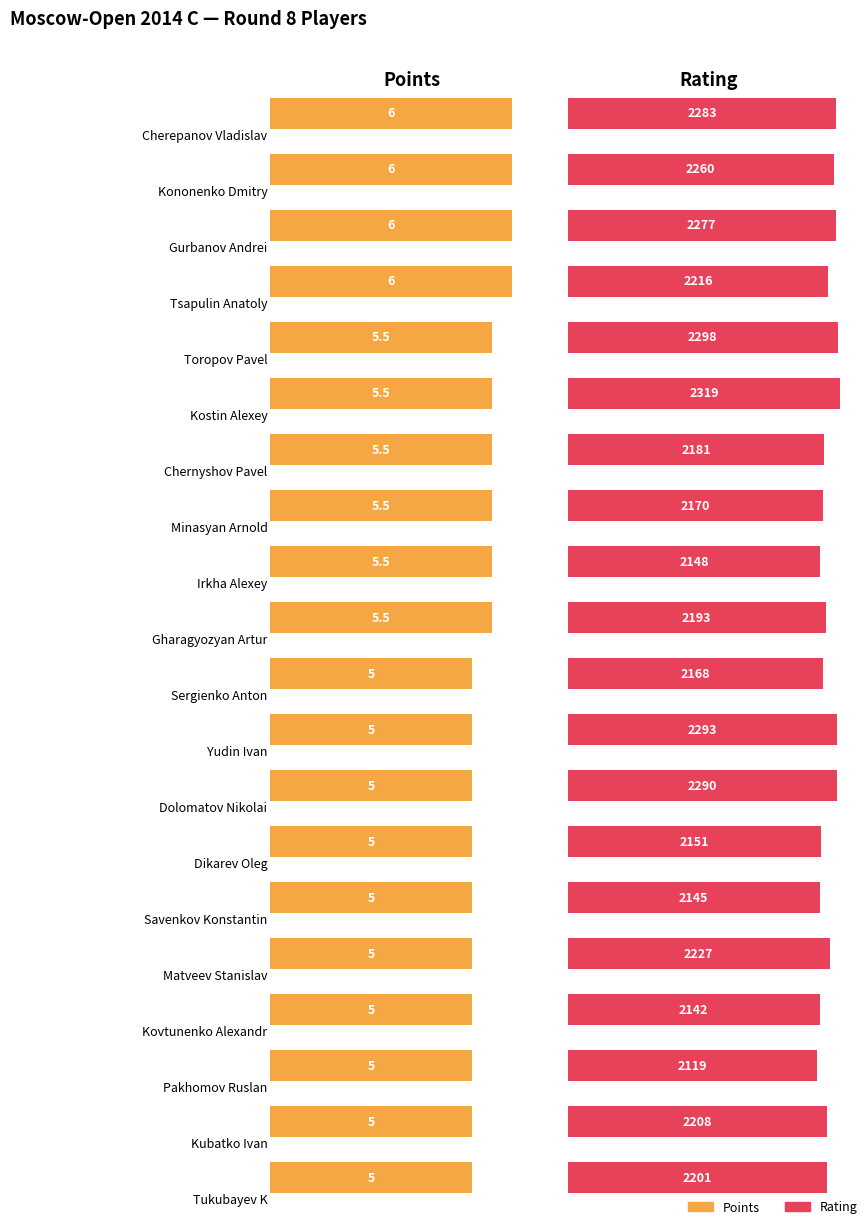

How many groups of bars are there?

20